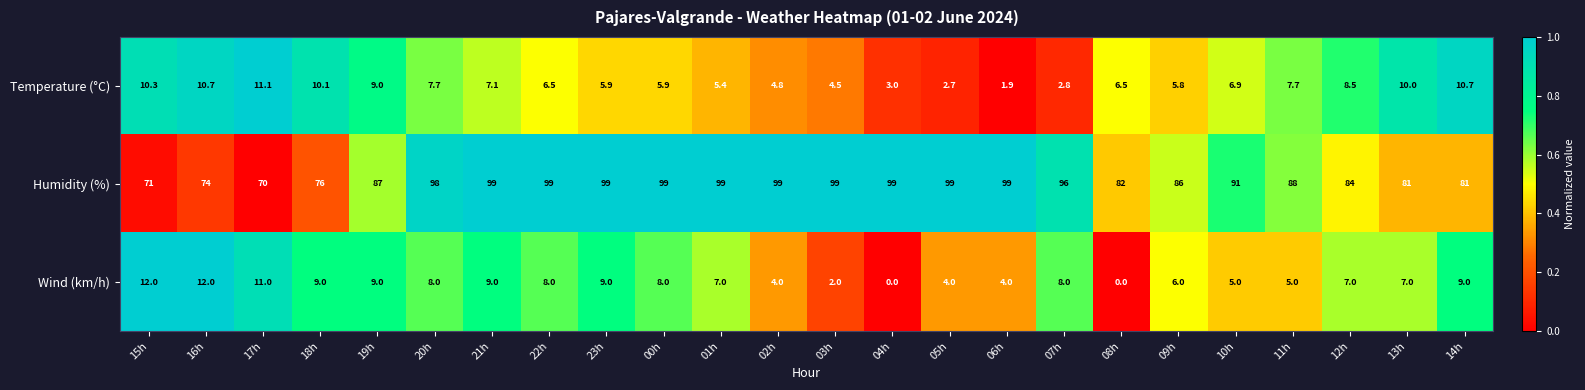

What is the total value across all series at 00h?

112.9